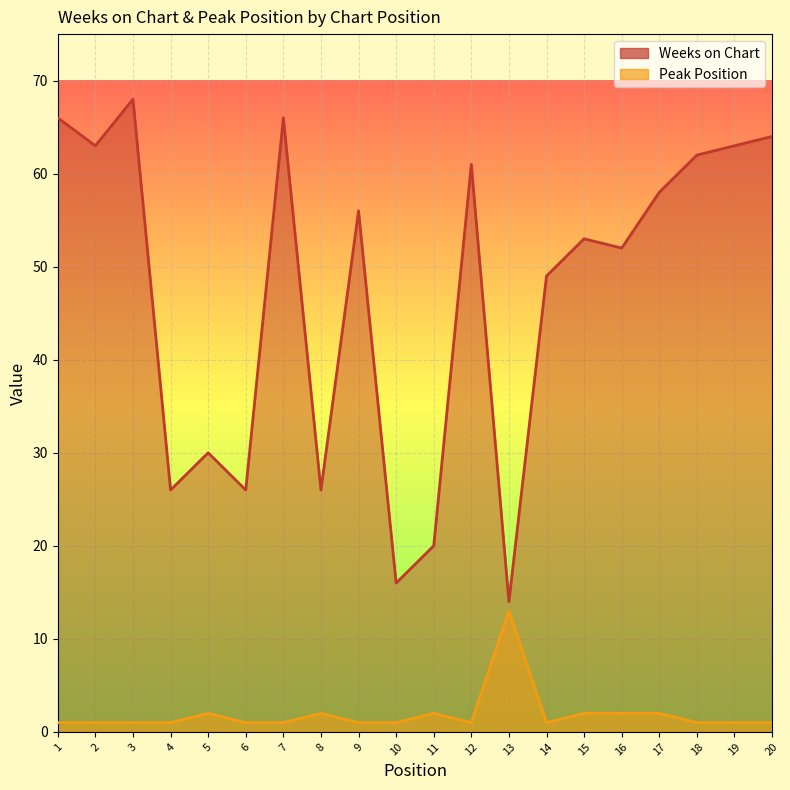

True or false: Peak Position and Weeks on Chart intersect in this chart.

False